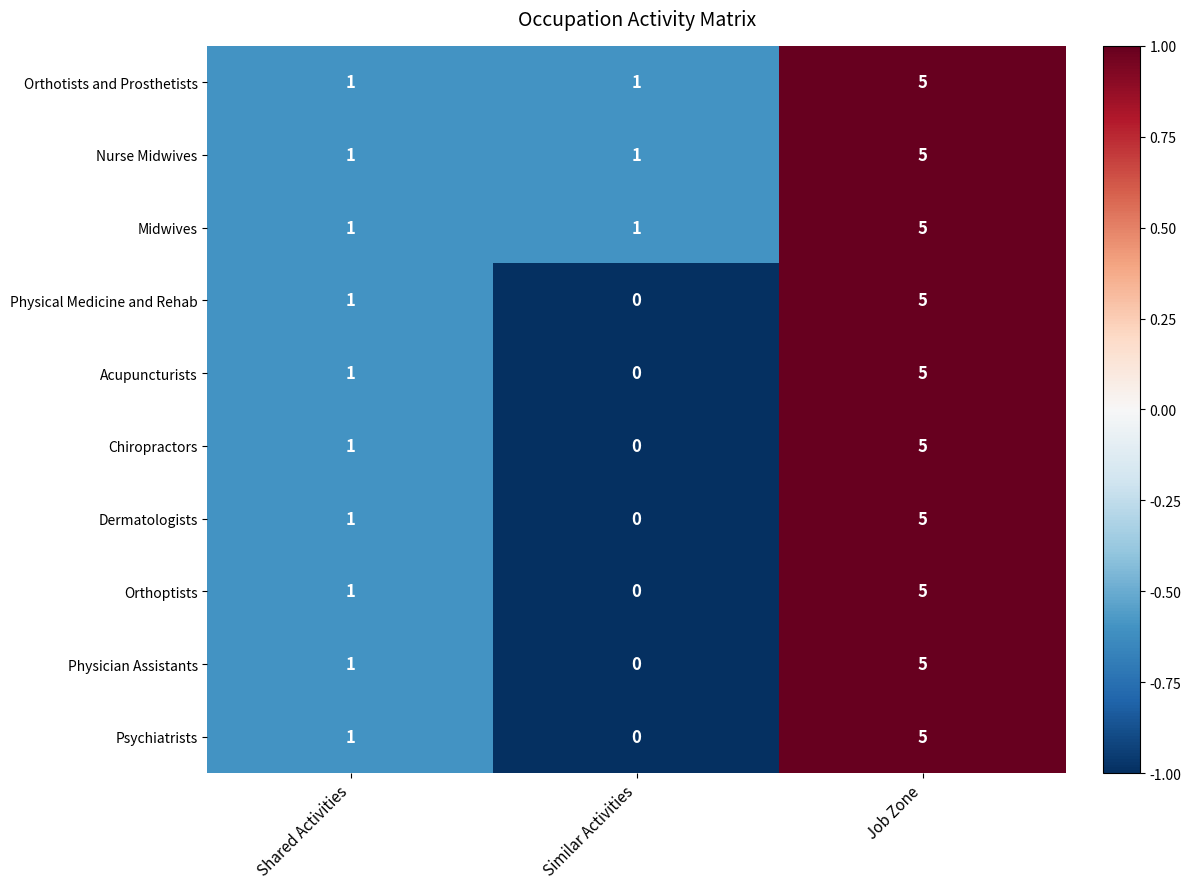

What is the difference between the Psychiatrists values at Shared Activities and Job Zone?

4